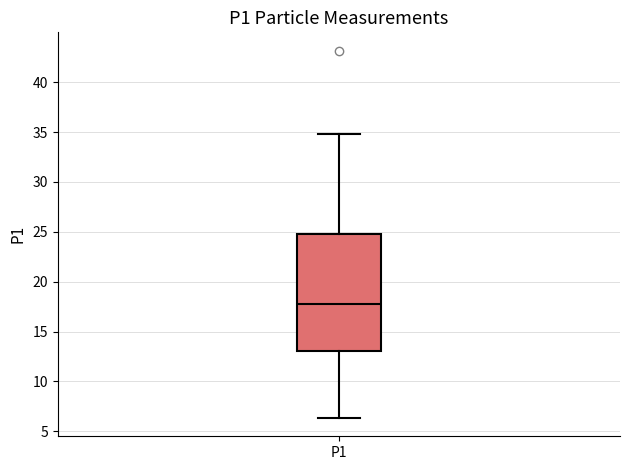

Read this box plot against the y-axis: the position of the median line, the range covered by the box, and the ends of both whiskers. The values are not printed on the chart, so give them approximately, as read against the axis.

median 18.0, box 13.0 to 25.0, whiskers 6.5 to 35.0